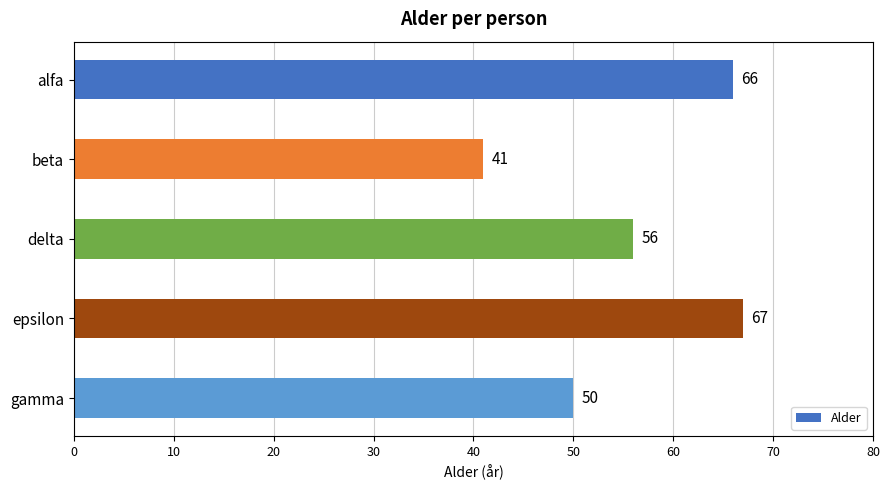

Between gamma and epsilon, which is larger?

epsilon